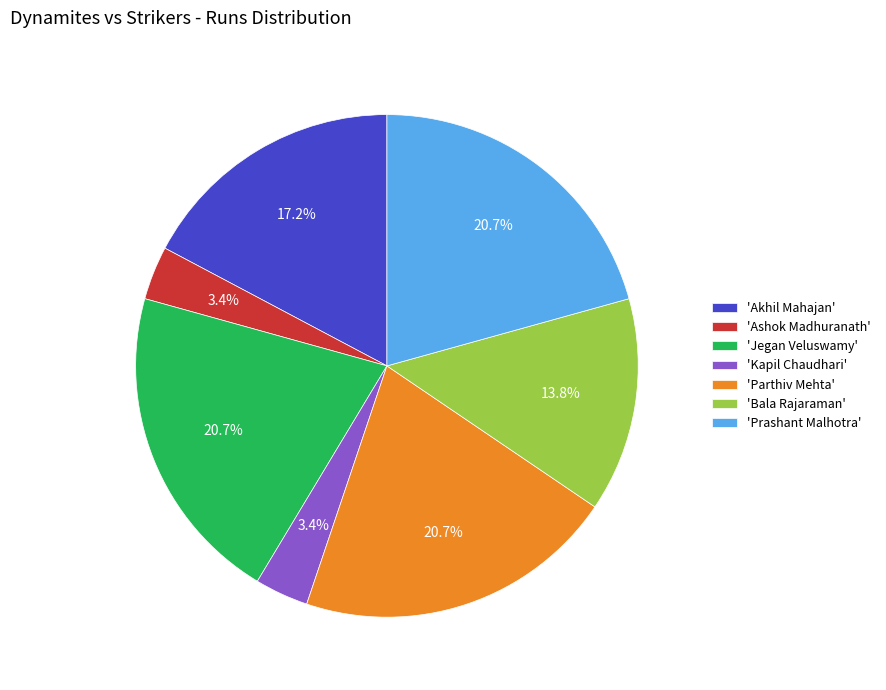

Between 'Bala Rajaraman' and 'Prashant Malhotra', which is larger?

'Prashant Malhotra'